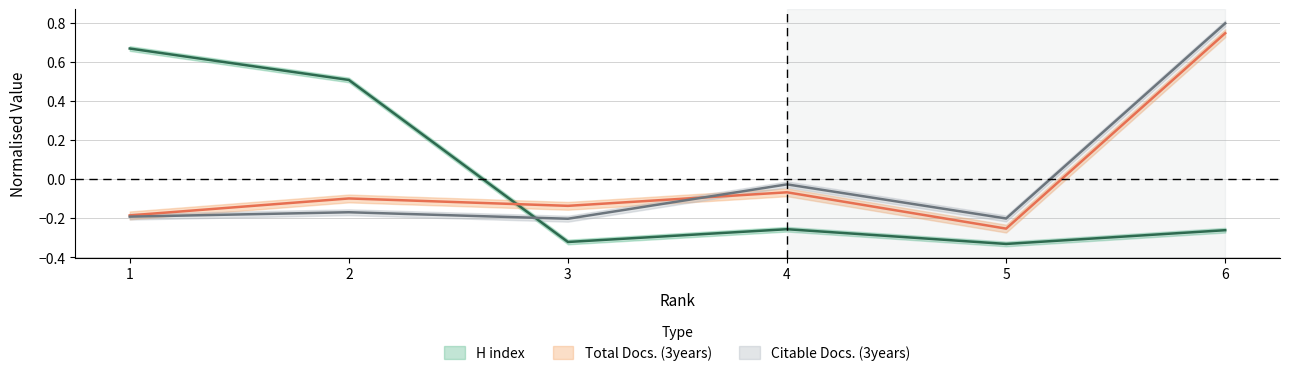

Which has a higher value, 2 or 3?

2